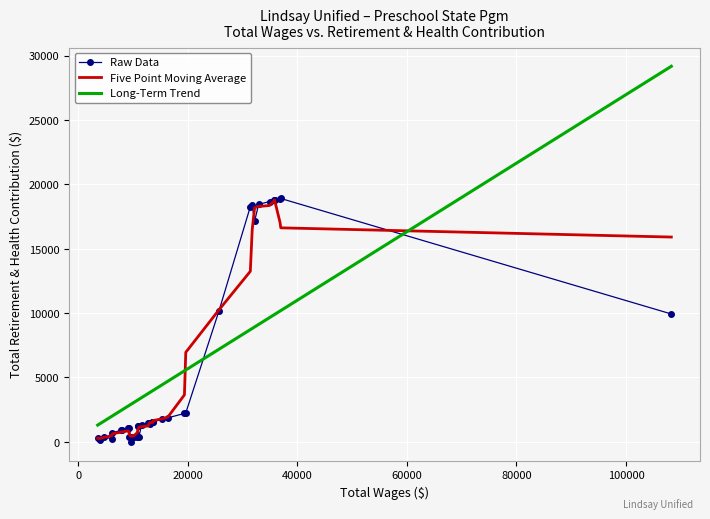

What is the highest value of the Five Point Moving Average series?

18797.6